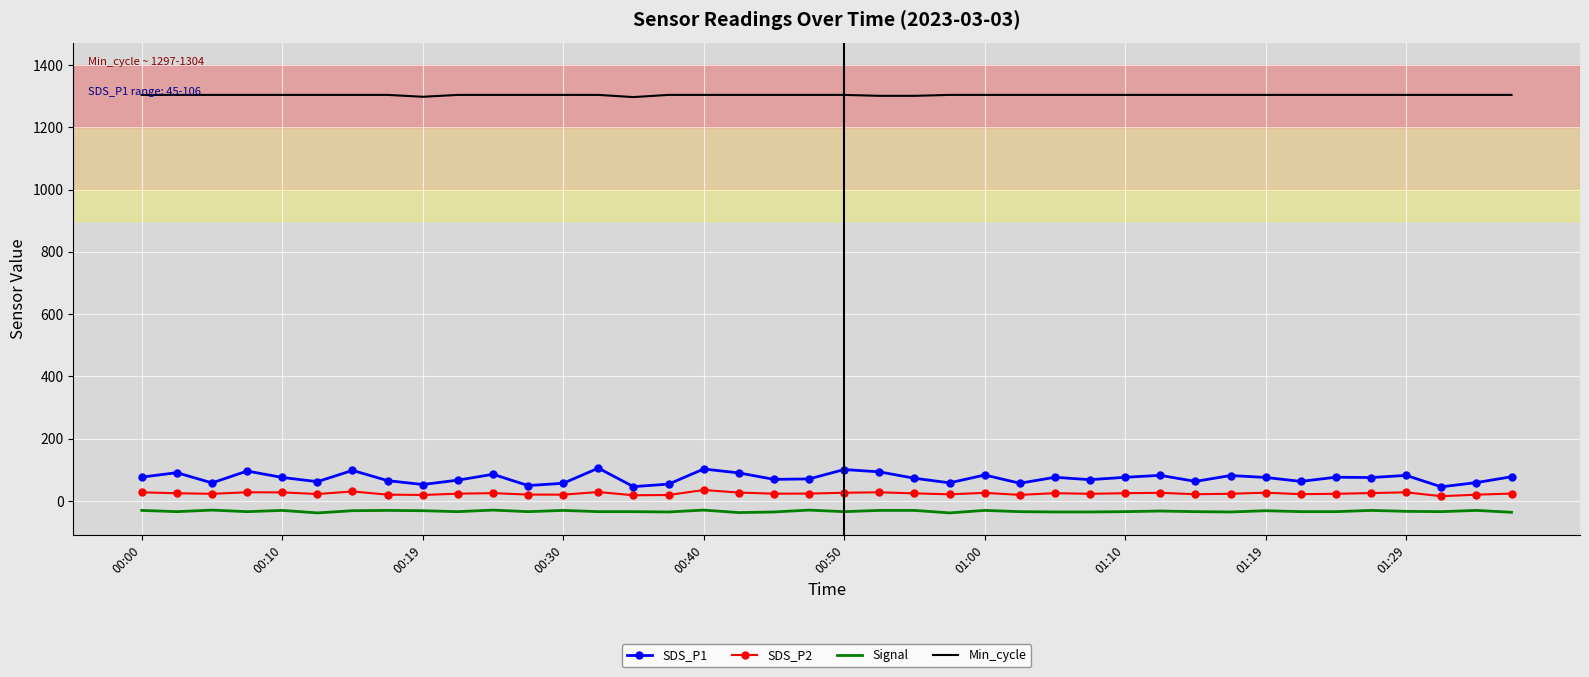

List the series in order of their peak value, lowest first.

Signal, SDS_P2, SDS_P1, Min_cycle